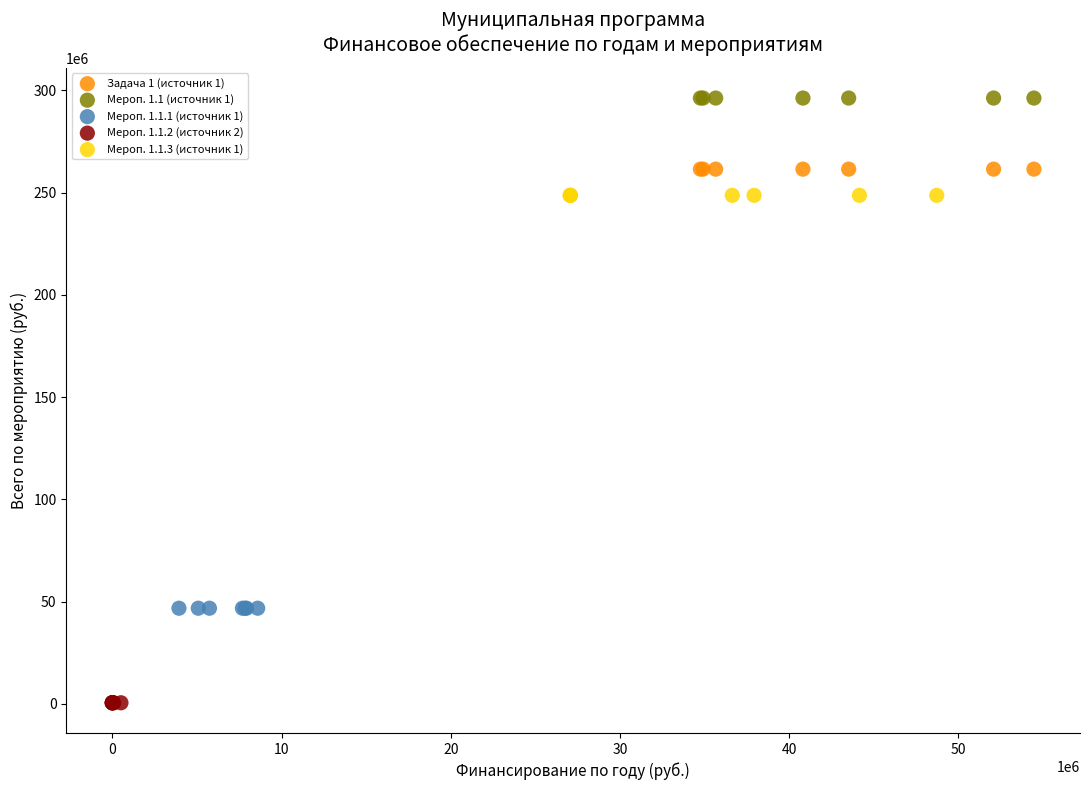

Which series reaches the minimum Y coordinate?

Мероп. 1.1.2 (источник 2)